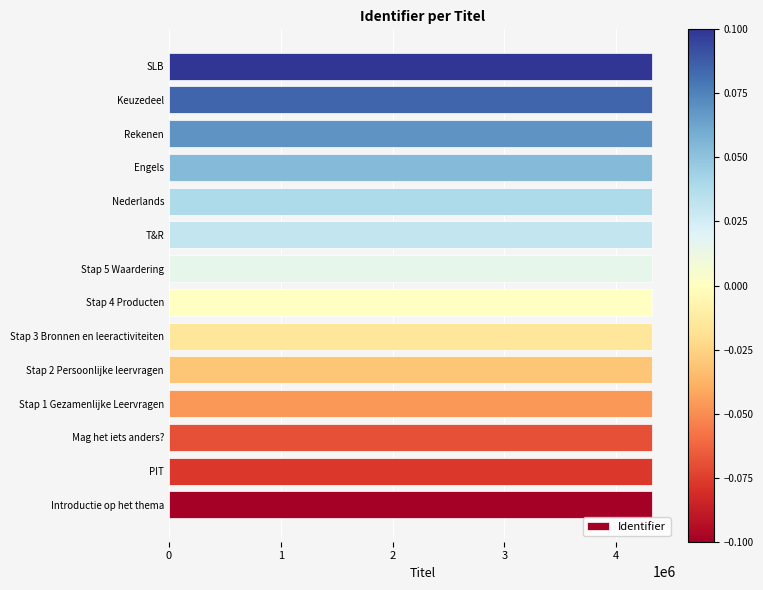

The chart shows a value of 4320222 at T&R. True or false?

True